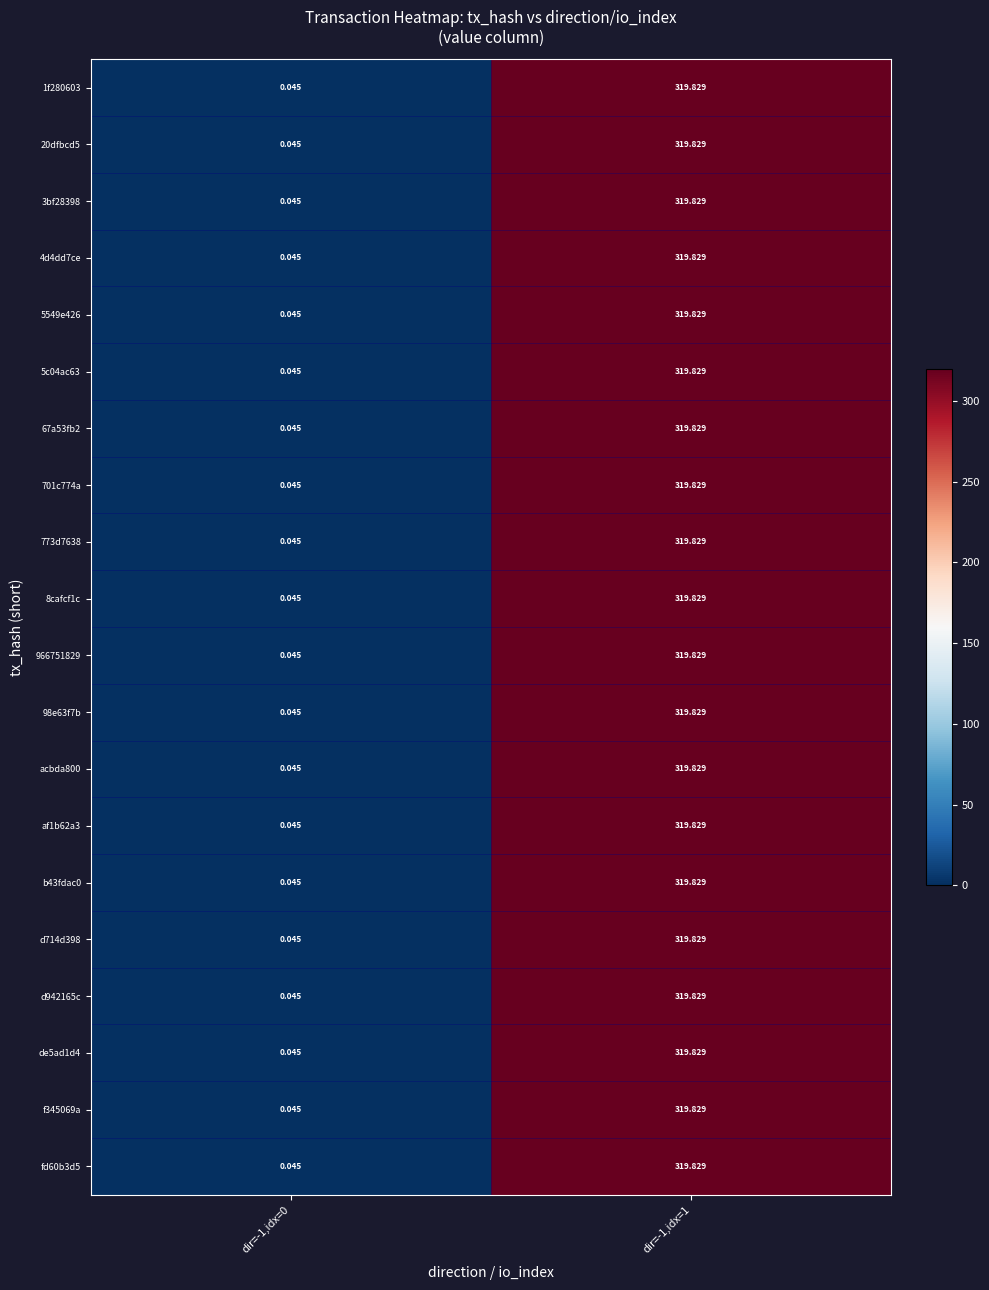

How many values in the 5549e426 series are below 319?

1